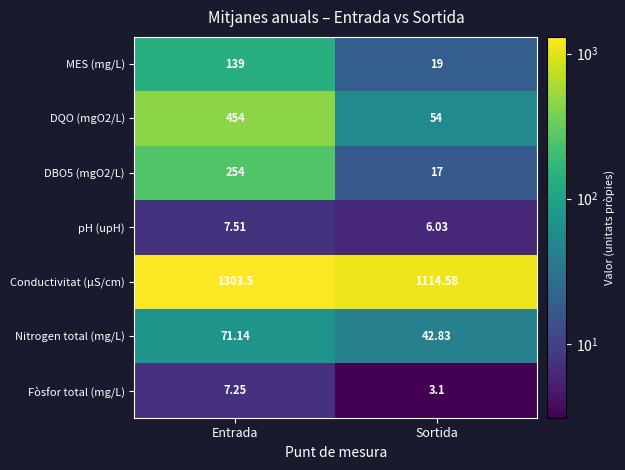

Which series has the widest spread of values?

DQO (mgO2/L)